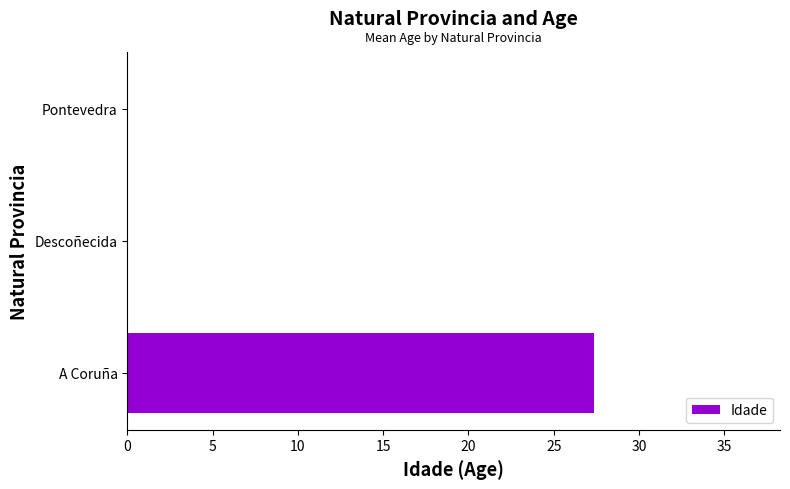

What is the maximum value shown in the chart?

27.3